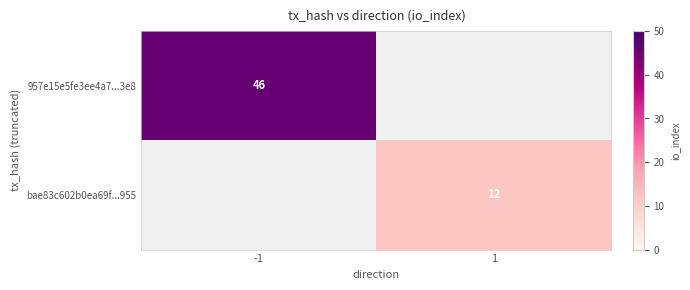

True or false: bae83c602b0ea69f...955 has a value of 12 at 1.

True